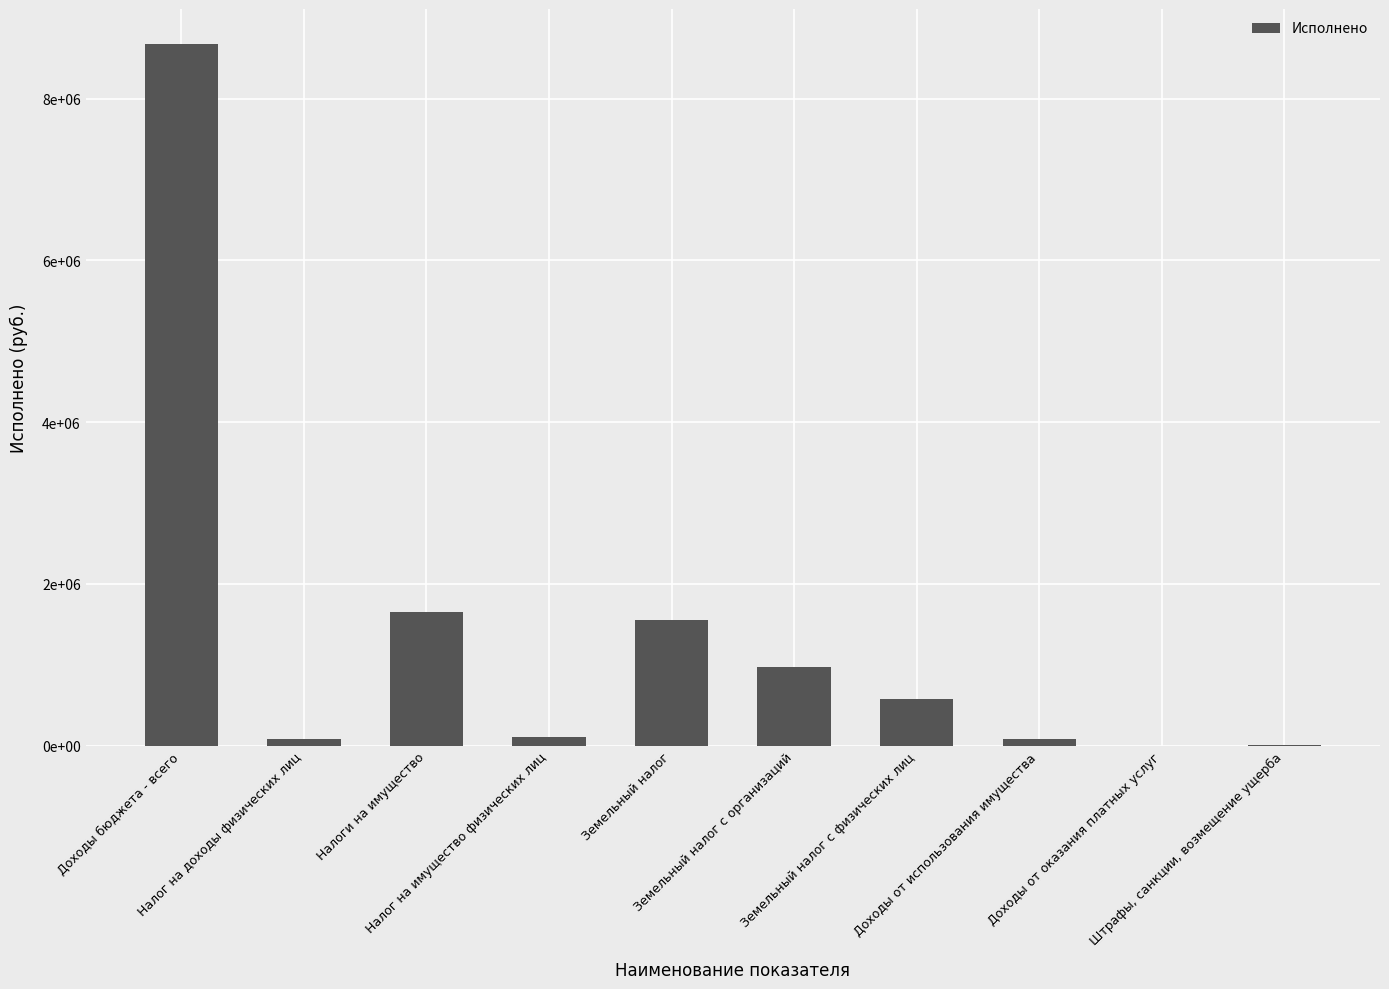

Rank the categories by value from lowest to highest.

Доходы от оказания платных услуг, Штрафы, санкции, возмещение ущерба, Доходы от использования имущества, Налог на доходы физических лиц, Налог на имущество физических лиц, Земельный налог с физических лиц, Земельный налог с организаций, Земельный налог, Налоги на имущество, Доходы бюджета - всего